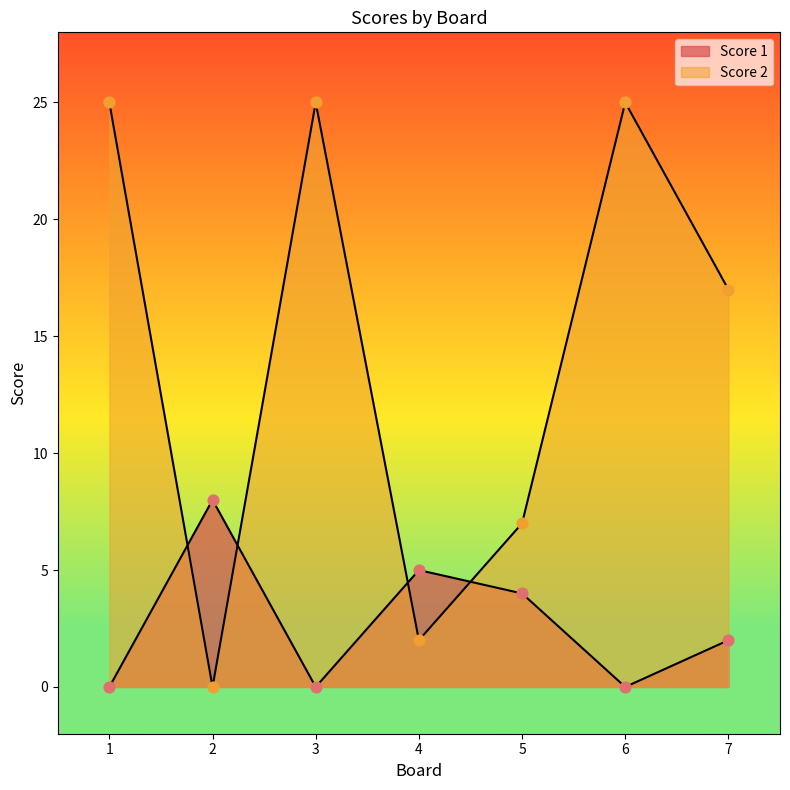

What is the total value across all series at 3?

25